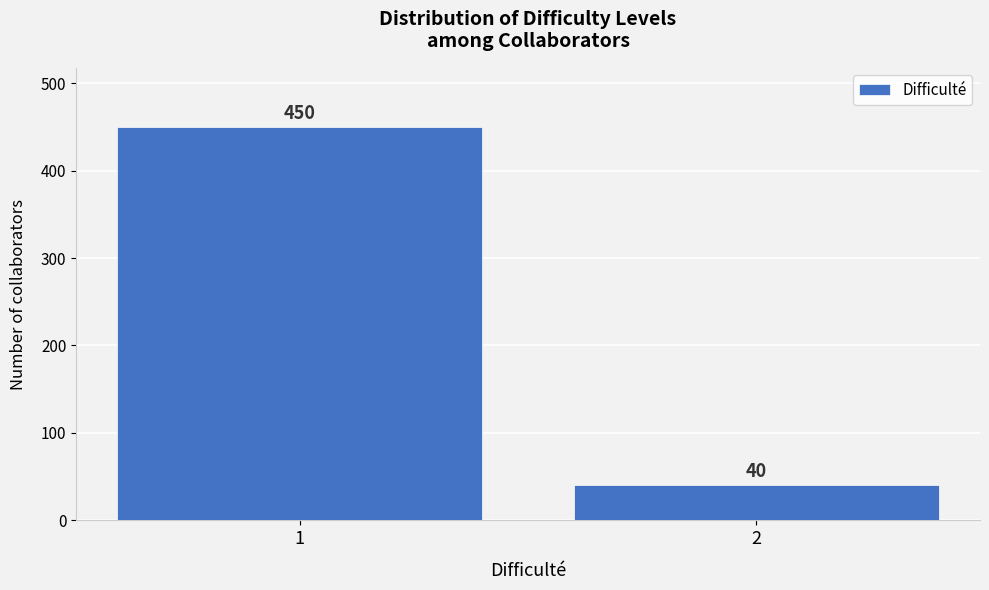

Reading right to left, extract all data points from this chart.

2=40	1=450